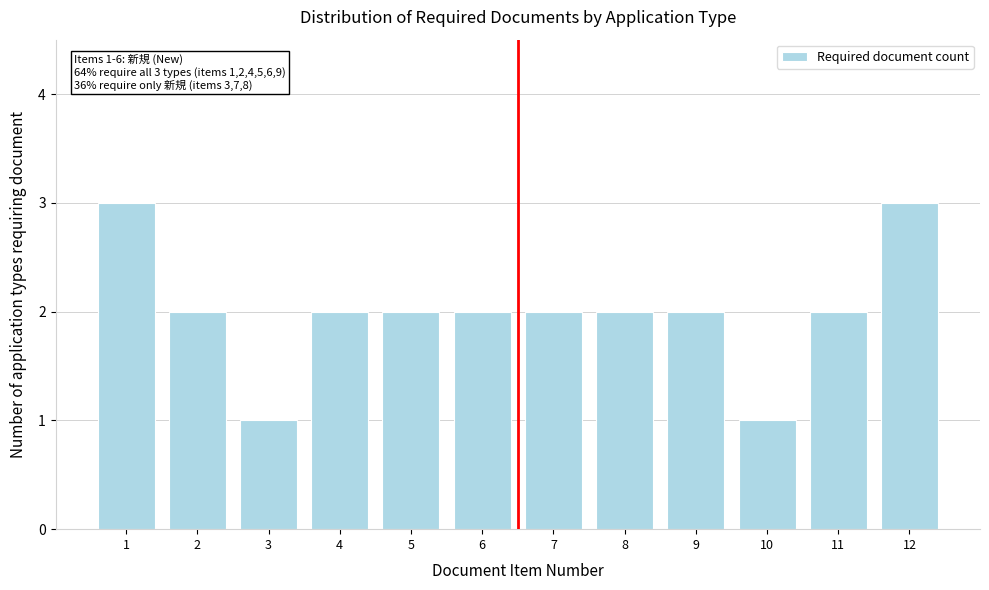

Reading left to right, transcribe all the data shown in this chart.

3	2	1	2	2	2	2	2	2	1	2	3